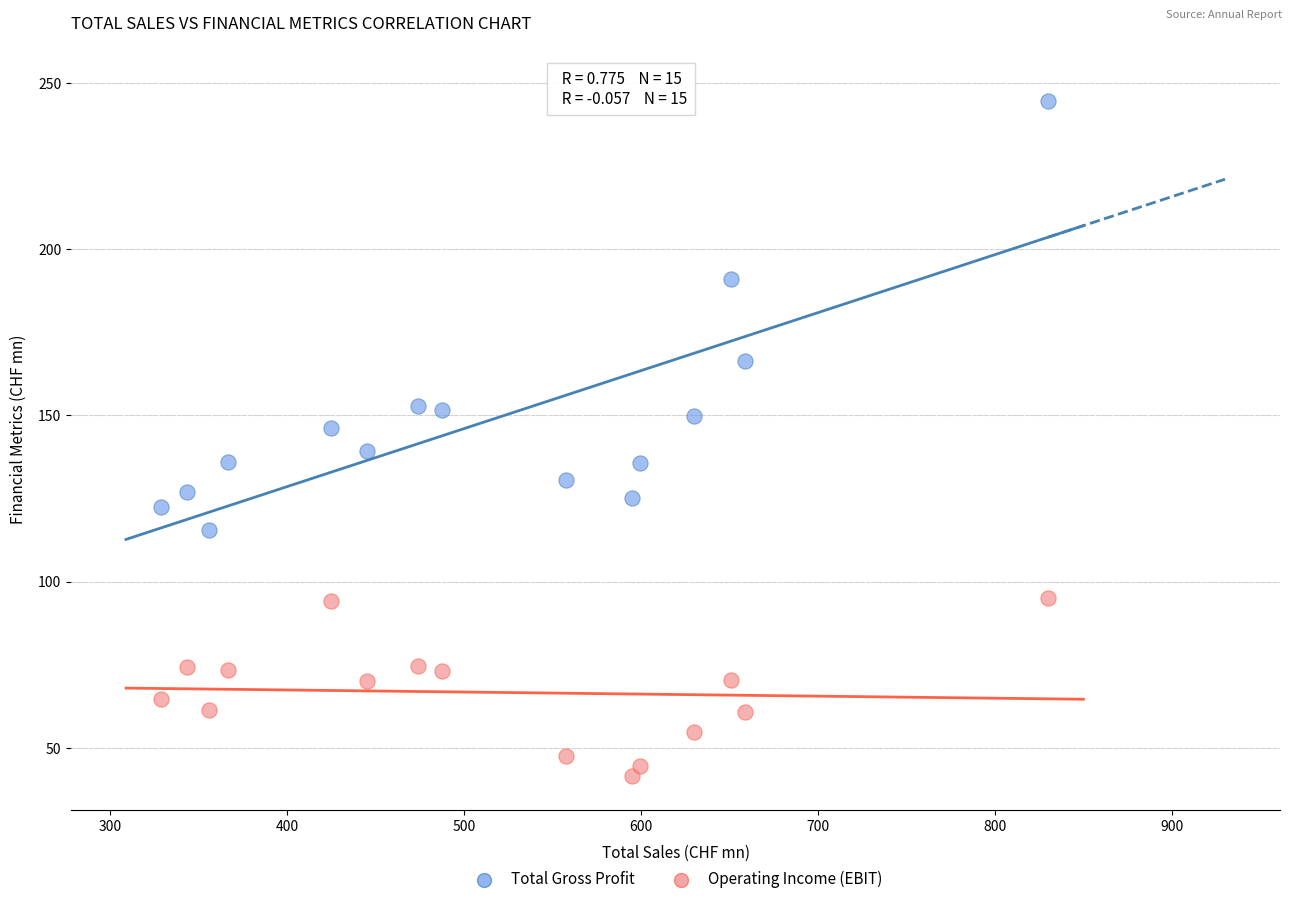

Which series reaches the minimum Y coordinate?

Operating Income (EBIT)